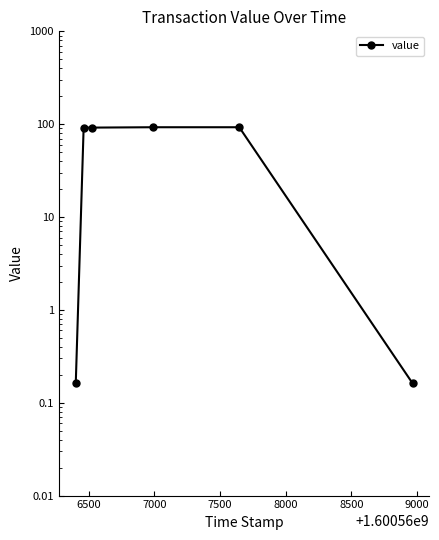

How many values are below 91?

2